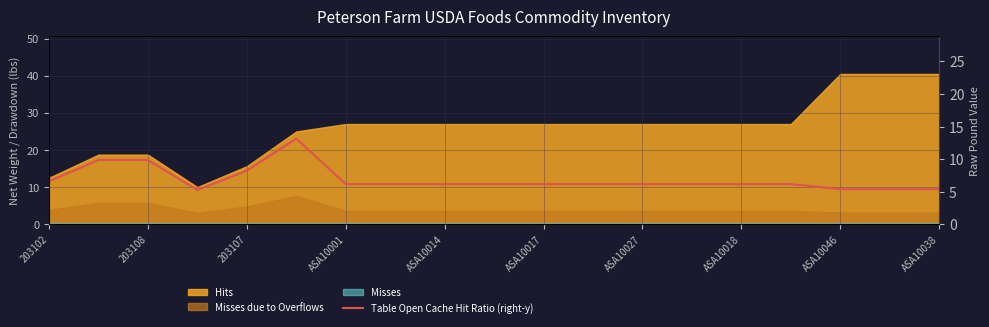

At which label does the data first exceed 10?

203102